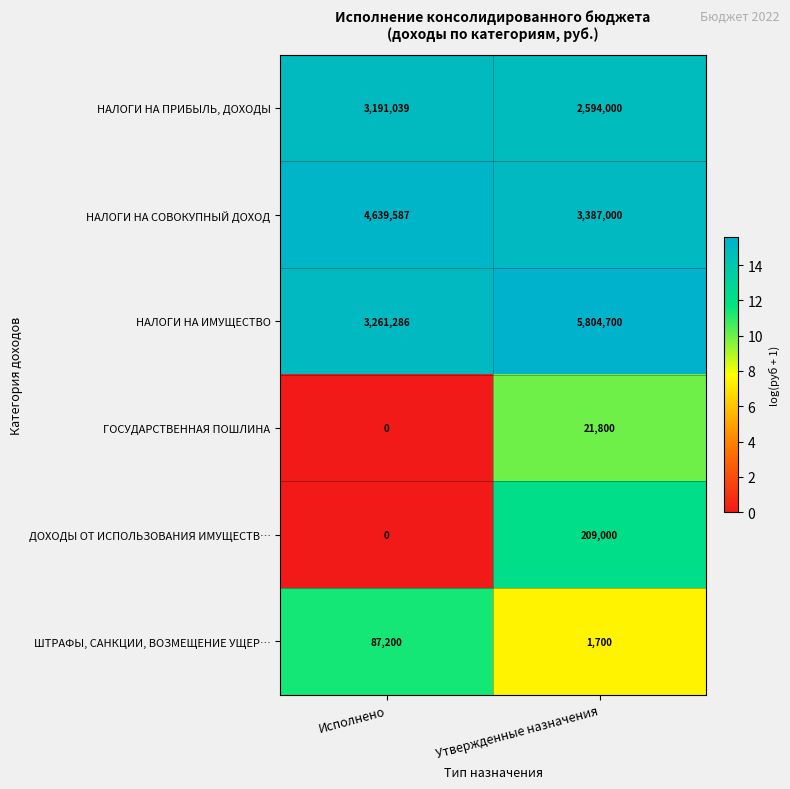

What is the spread (max minus min) of values at Исполнено?

4639587